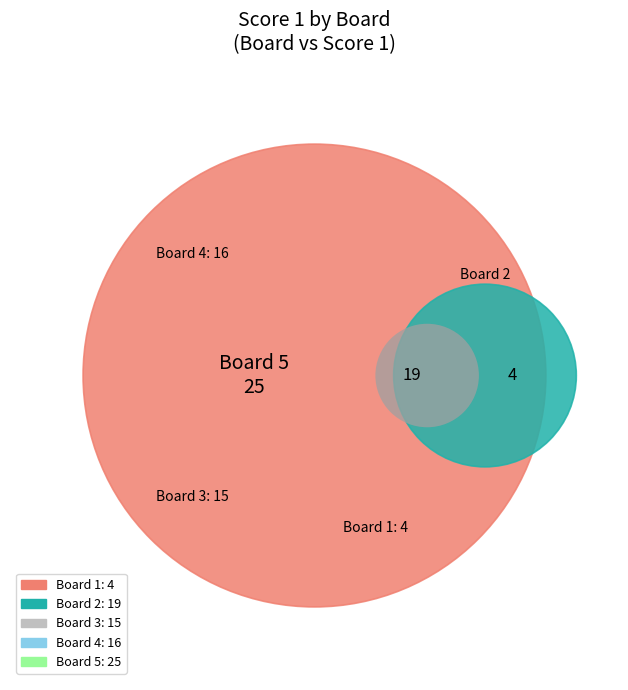

What is the smallest slice in the pie chart?

1